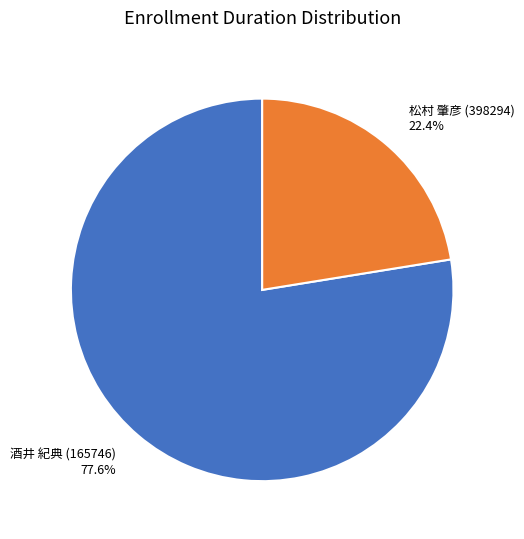

Which category has the smallest portion of the pie?

松村 肇彦 (398294)